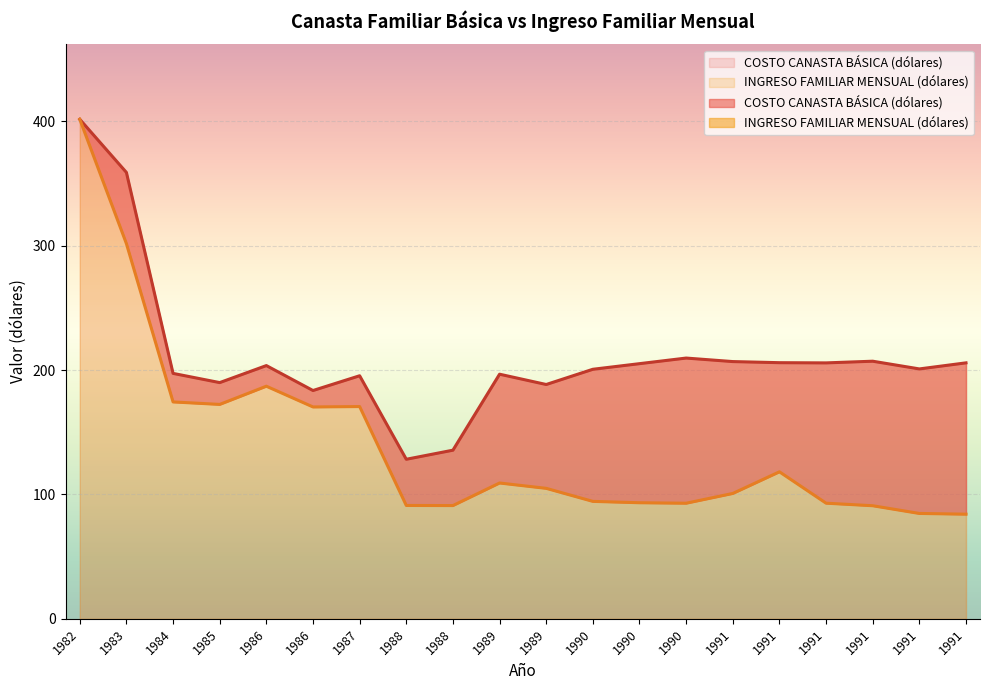

How many interior local peaks does the COSTO CANASTA BÁSICA (dólares) series have?

5